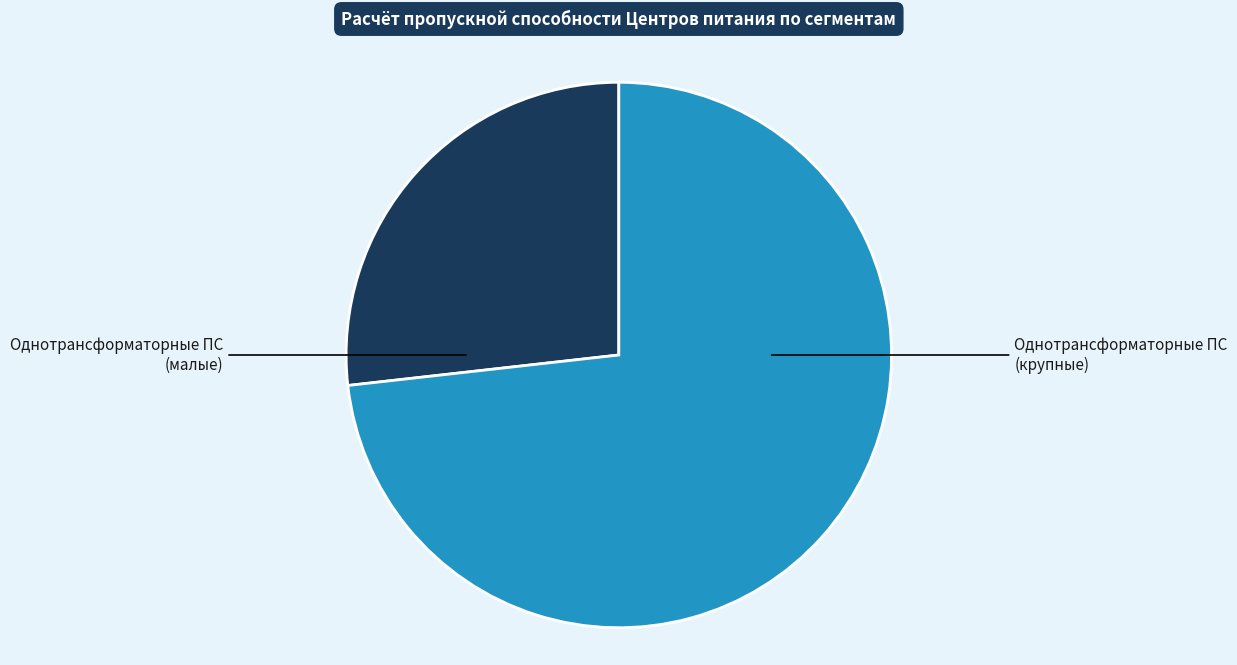

Is there any slice that represents more than half of the pie?

Yes